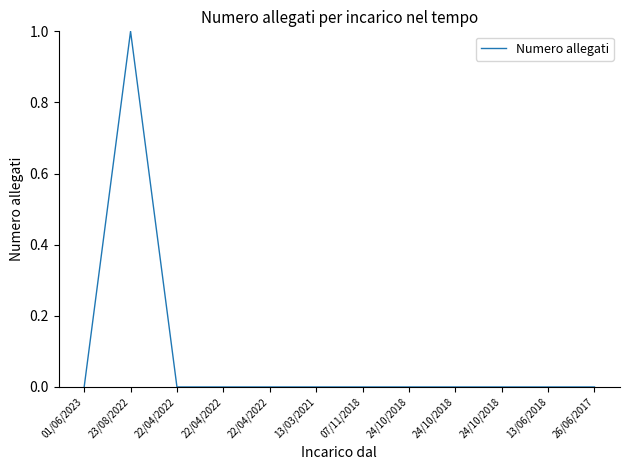

True or false: the data shows -1 at 22/04/2022.

False